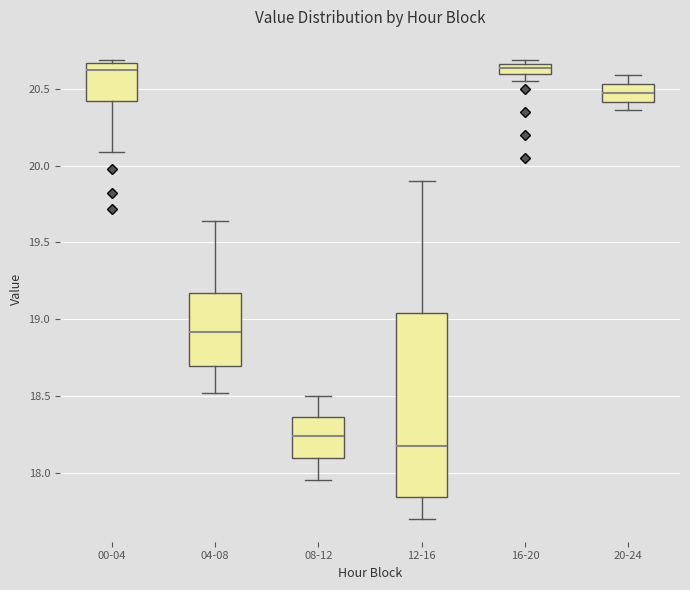

Which box is the tallest, from its lower edge to its upper edge?

12-16